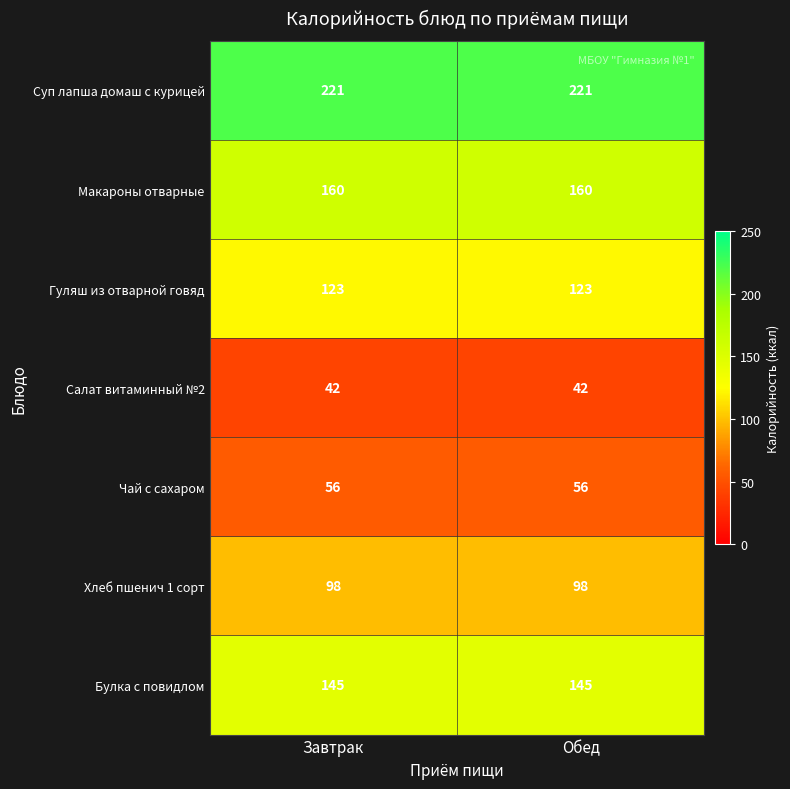

Reading left to right, transcribe all the data shown in this chart.

Суп лапша домаш с курицей: Завтрак=221	Обед=221
Макароны отварные: Завтрак=160	Обед=160
Гуляш из отварной говяд: Завтрак=123	Обед=123
Салат витаминный №2: Завтрак=42	Обед=42
Чай с сахаром: Завтрак=56	Обед=56
Хлеб пшенич 1 сорт: Завтрак=98	Обед=98
Булка с повидлом: Завтрак=145	Обед=145